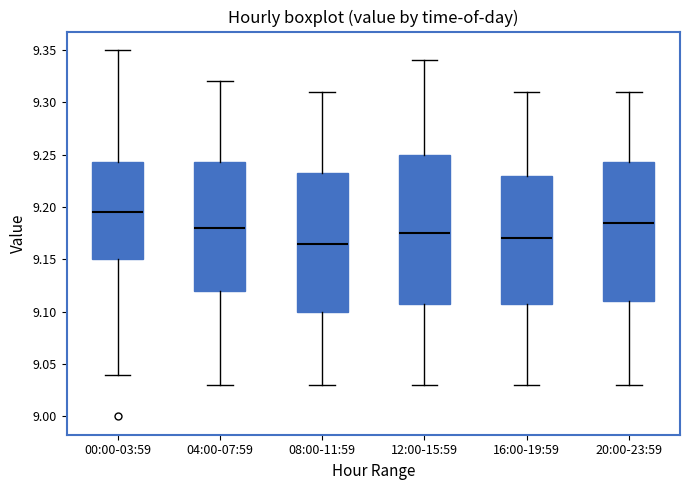

Reading left to right, transcribe this box plot: for each box, give where its median line is, the range the box spans, and where its two whiskers end, as read against the y-axis. The values are not printed on the chart, so give them approximately, as read against the axis.

00:00-03:59: median 9.195, box 9.150 to 9.245, whiskers 9.040 to 9.350
04:00-07:59: median 9.180, box 9.120 to 9.245, whiskers 9.030 to 9.320
08:00-11:59: median 9.165, box 9.100 to 9.235, whiskers 9.030 to 9.310
12:00-15:59: median 9.175, box 9.110 to 9.250, whiskers 9.030 to 9.340
16:00-19:59: median 9.170, box 9.110 to 9.230, whiskers 9.030 to 9.310
20:00-23:59: median 9.185, box 9.110 to 9.245, whiskers 9.030 to 9.310